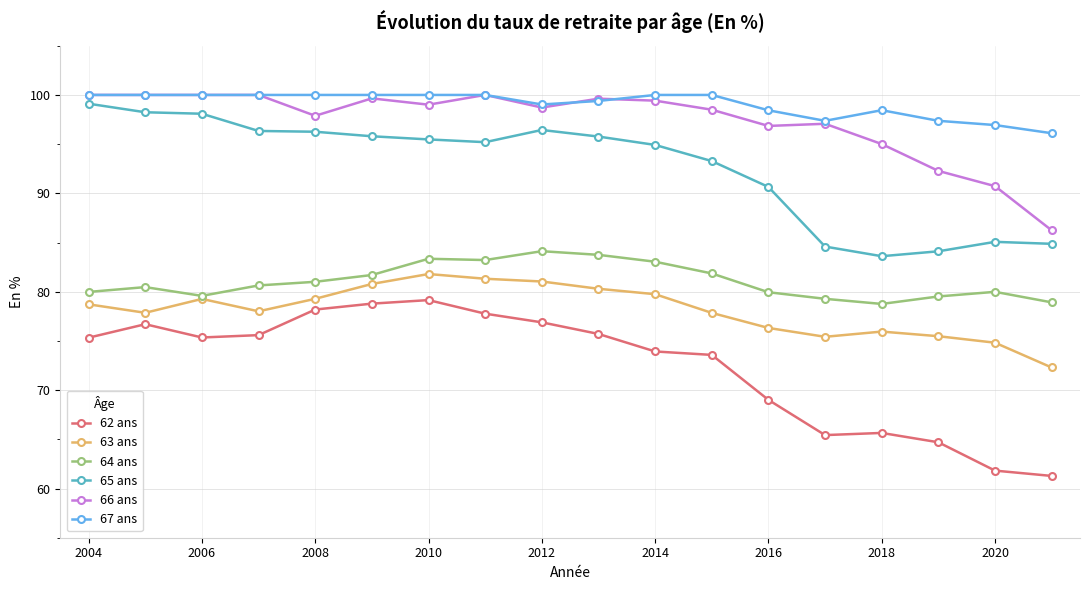

True or false: 67 ans has more than 0 points higher than both neighbors.

True